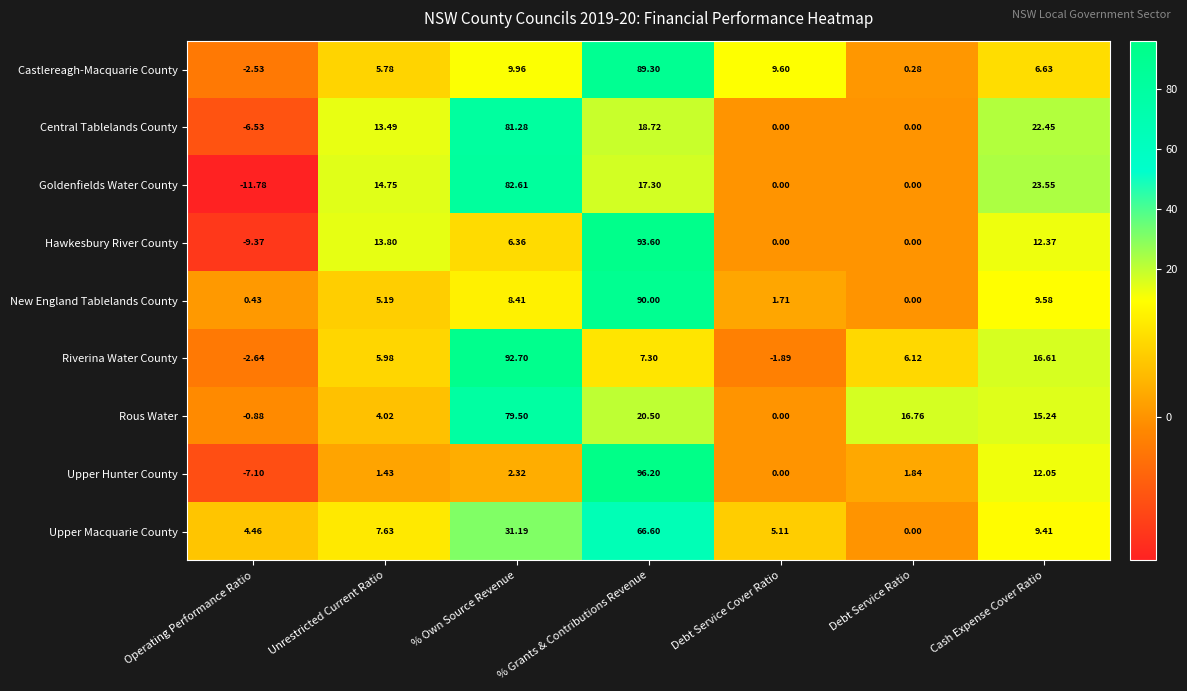

Between Unrestricted Current Ratio and % Own Source Revenue, which series saw the biggest shift?

Riverina Water County